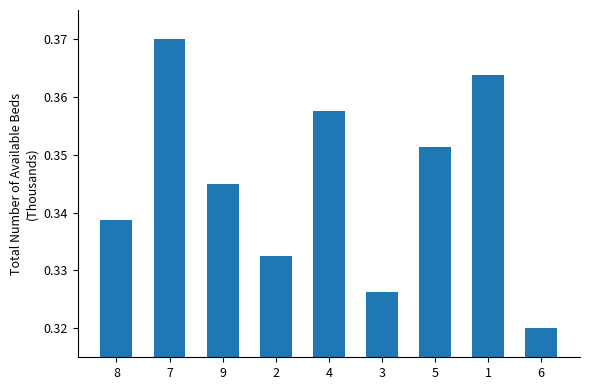

The value at 2 is 0.2. True or false?

False